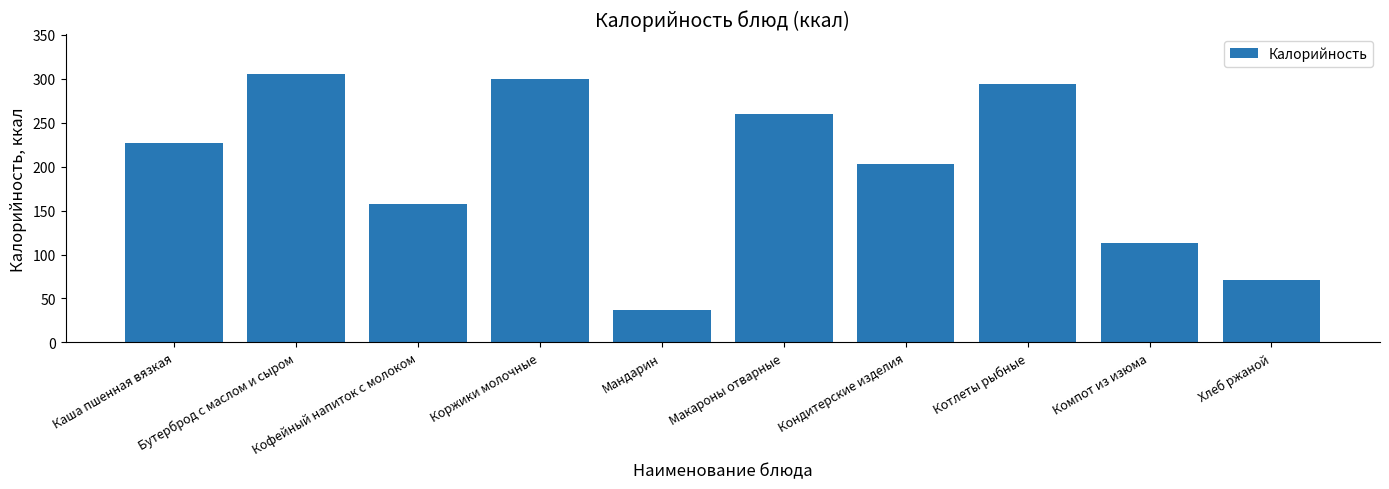

How many bars are there in total?

10